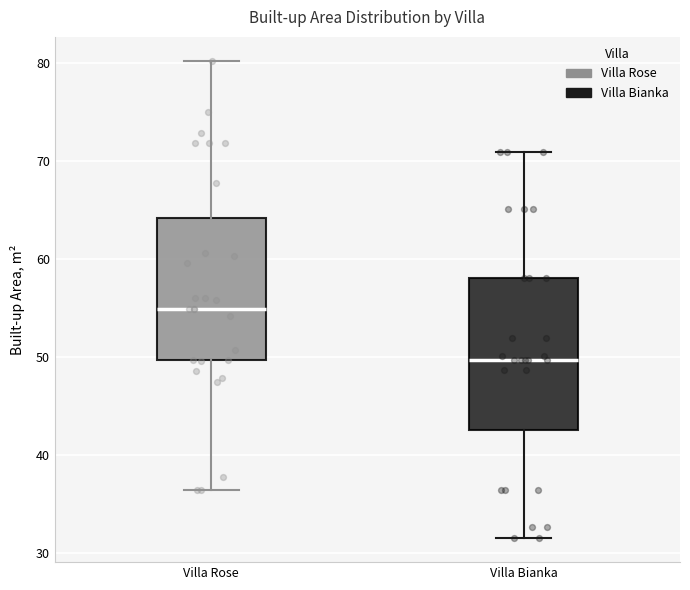

Reading left to right, transcribe this box plot: for each box, give where its median line is, the range the box spans, and where its two whiskers end, as read against the y-axis. The values are not printed on the chart, so give them approximately, as read against the axis.

Villa Rose: median 55, box 50 to 64, whiskers 37 to 80
Villa Bianka: median 50, box 43 to 58, whiskers 32 to 71